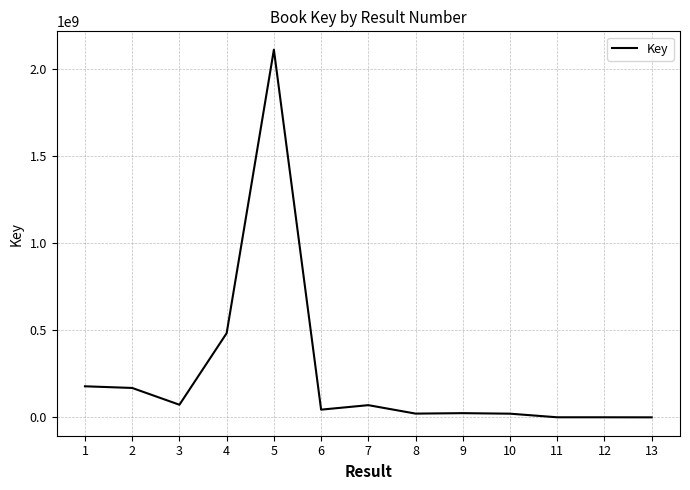

What is the maximum value shown in the chart?

2113105140